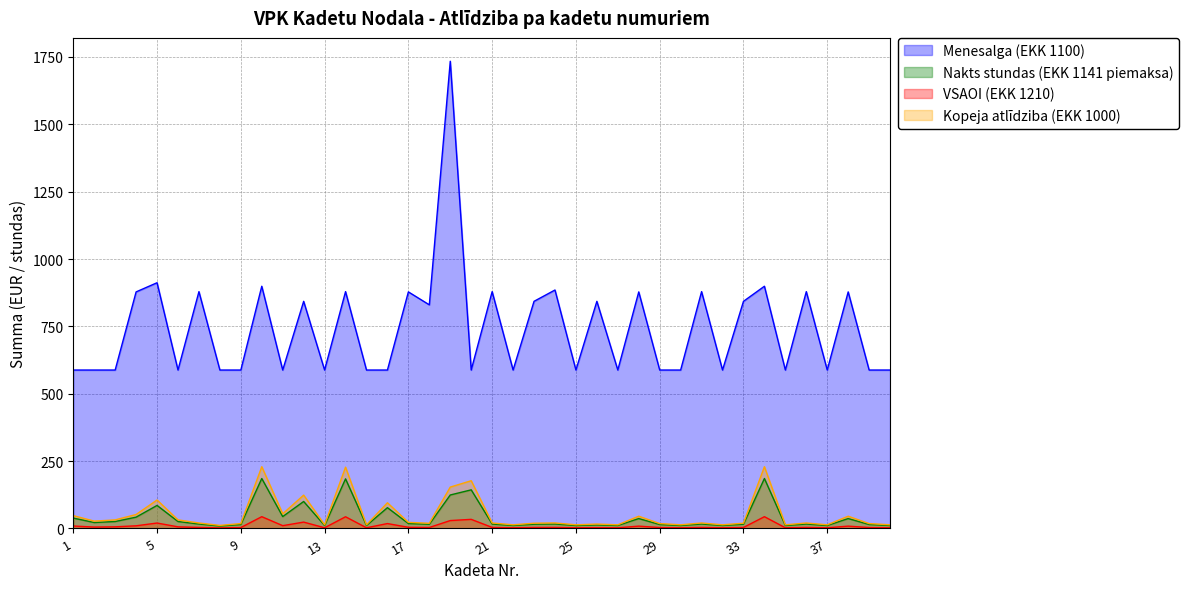

What is the spread (max minus min) of values at 23?

839.3